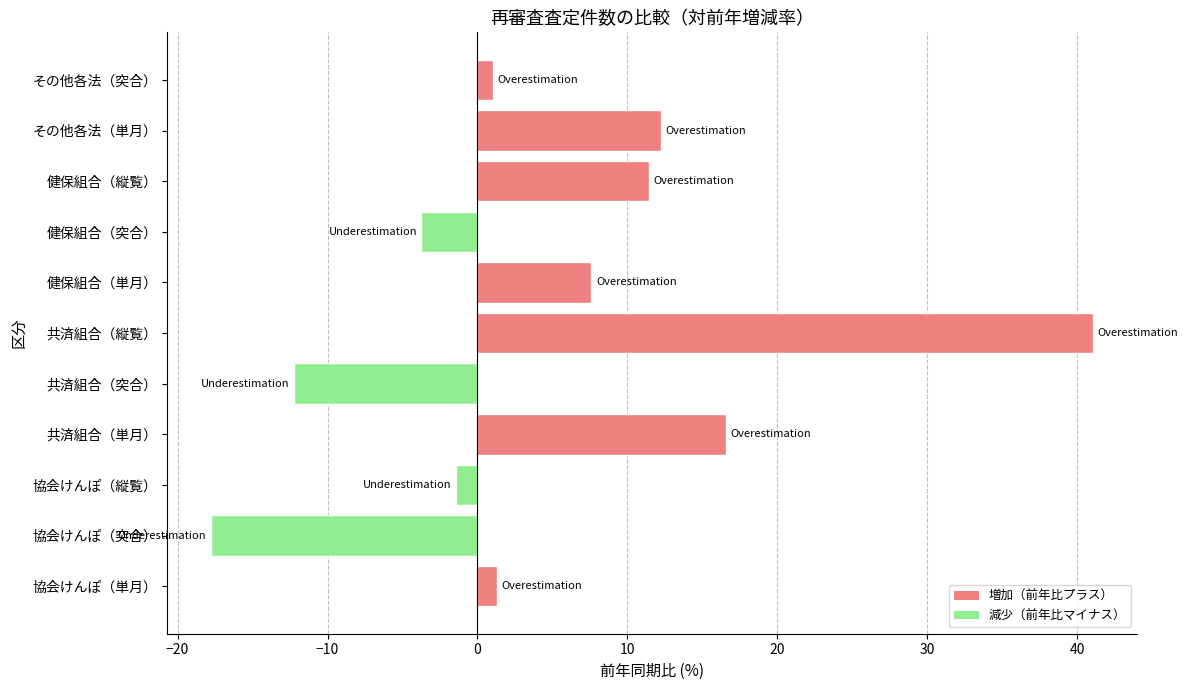

What is the minimum value shown in the chart?

-17.8